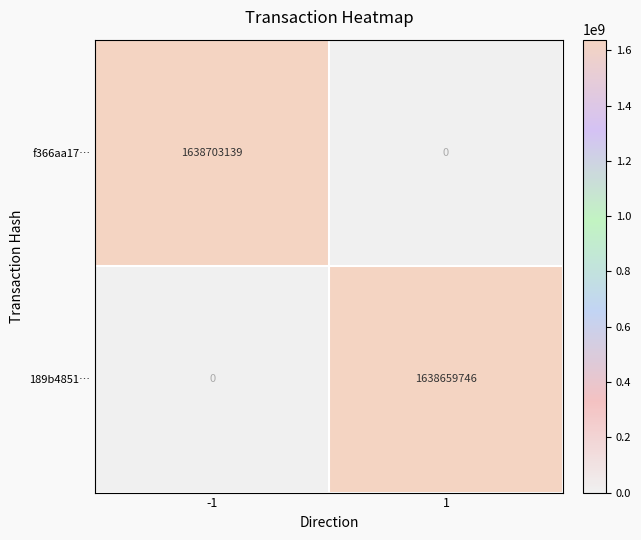

Reading left to right, transcribe all the data shown in this chart.

f366aa17…: -1=1638703139	1=0
189b4851…: -1=0	1=1638659746